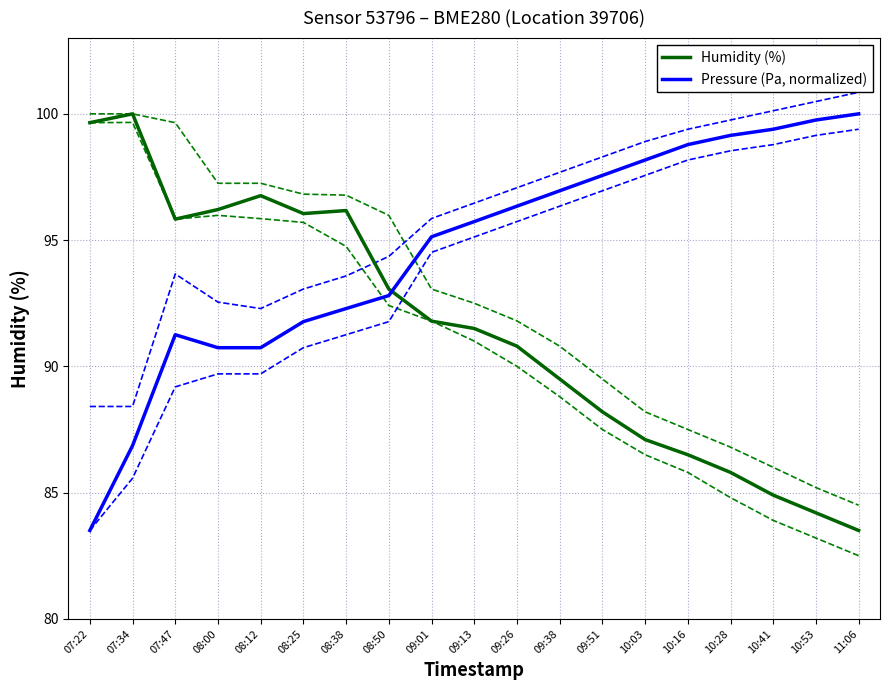

What is the label of the 1st point from the left?

07:22